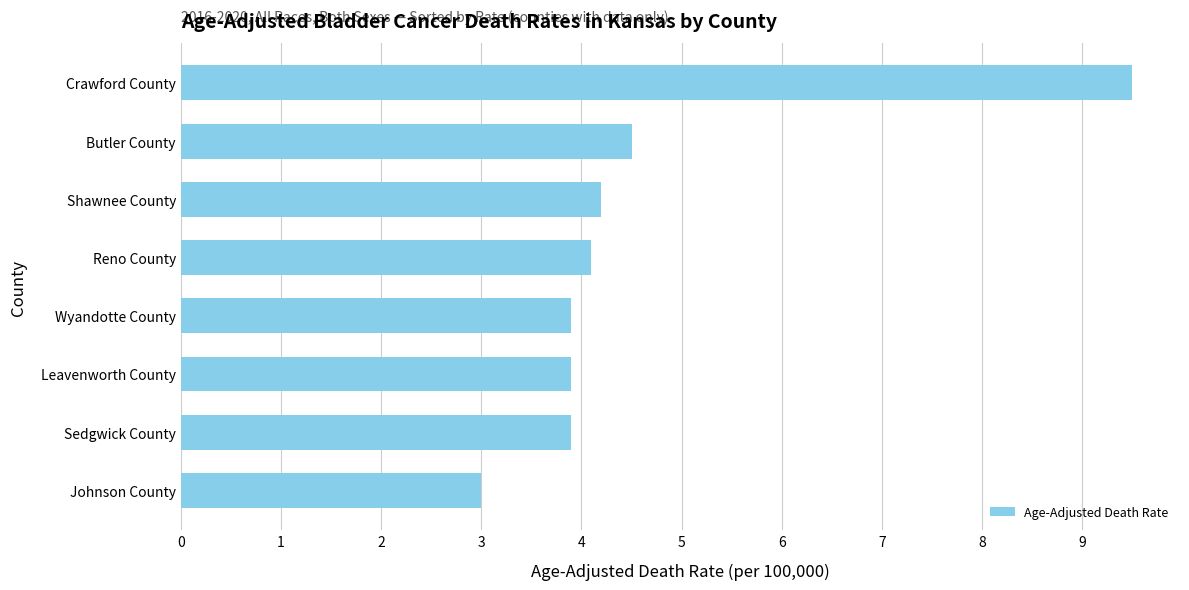

Approximately how many times larger is the value at Leavenworth County compared to Butler County?

0.9